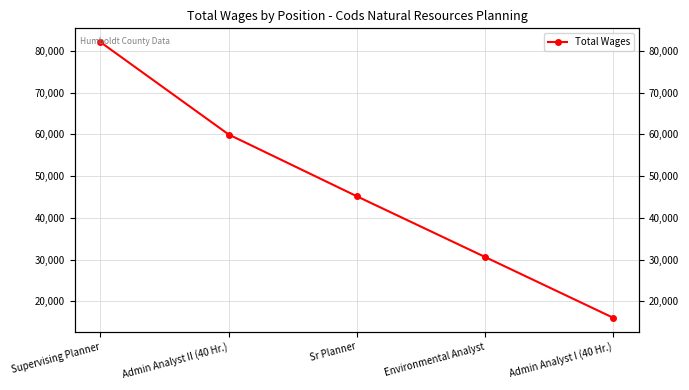

What is the greatest value displayed?

82085